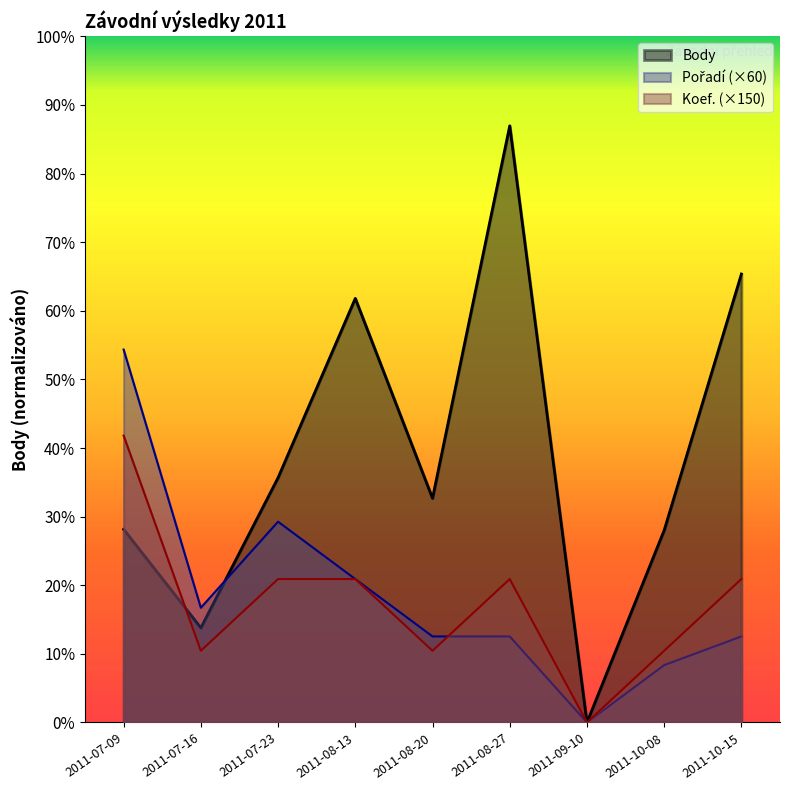

List the series in order of their peak value, highest first.

Body, Pořadí, Koef.